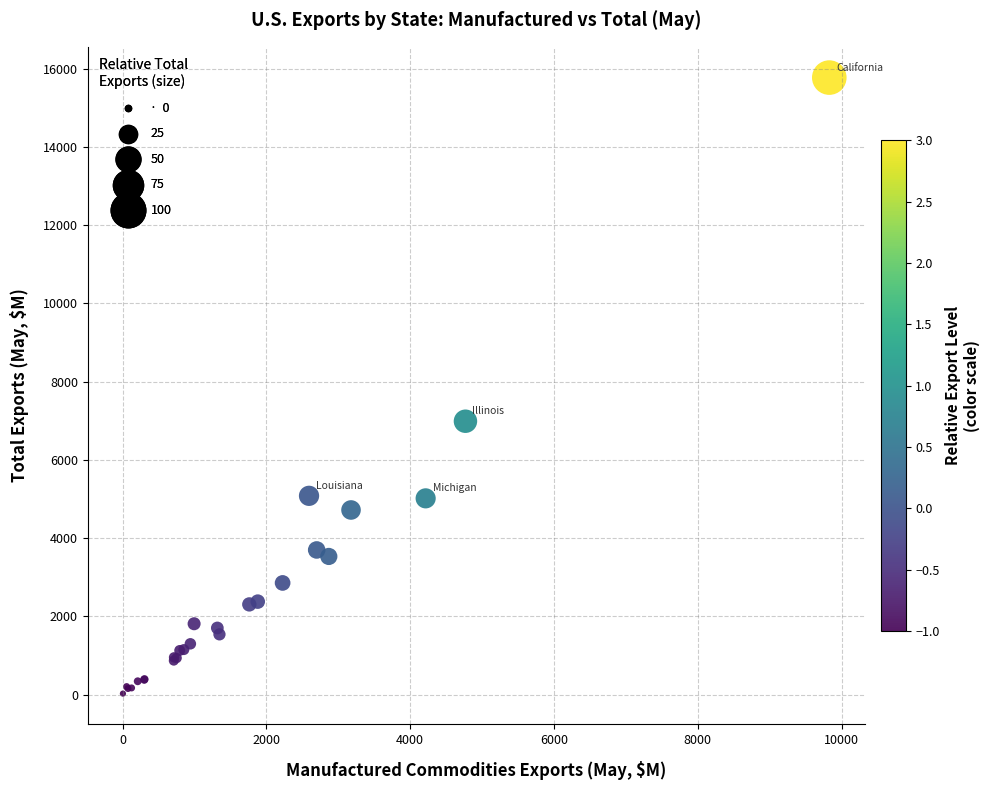

What Y value in the scatter plot is closest to 7899?

6988.5